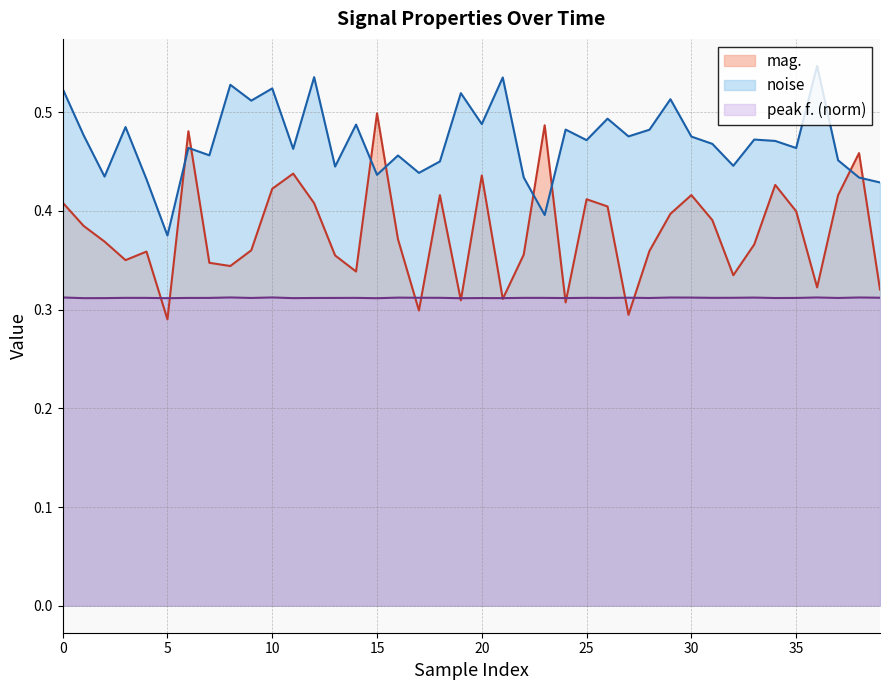

In peak f. (norm), how many points are lower than both neighbors (excluding endpoints)?

13